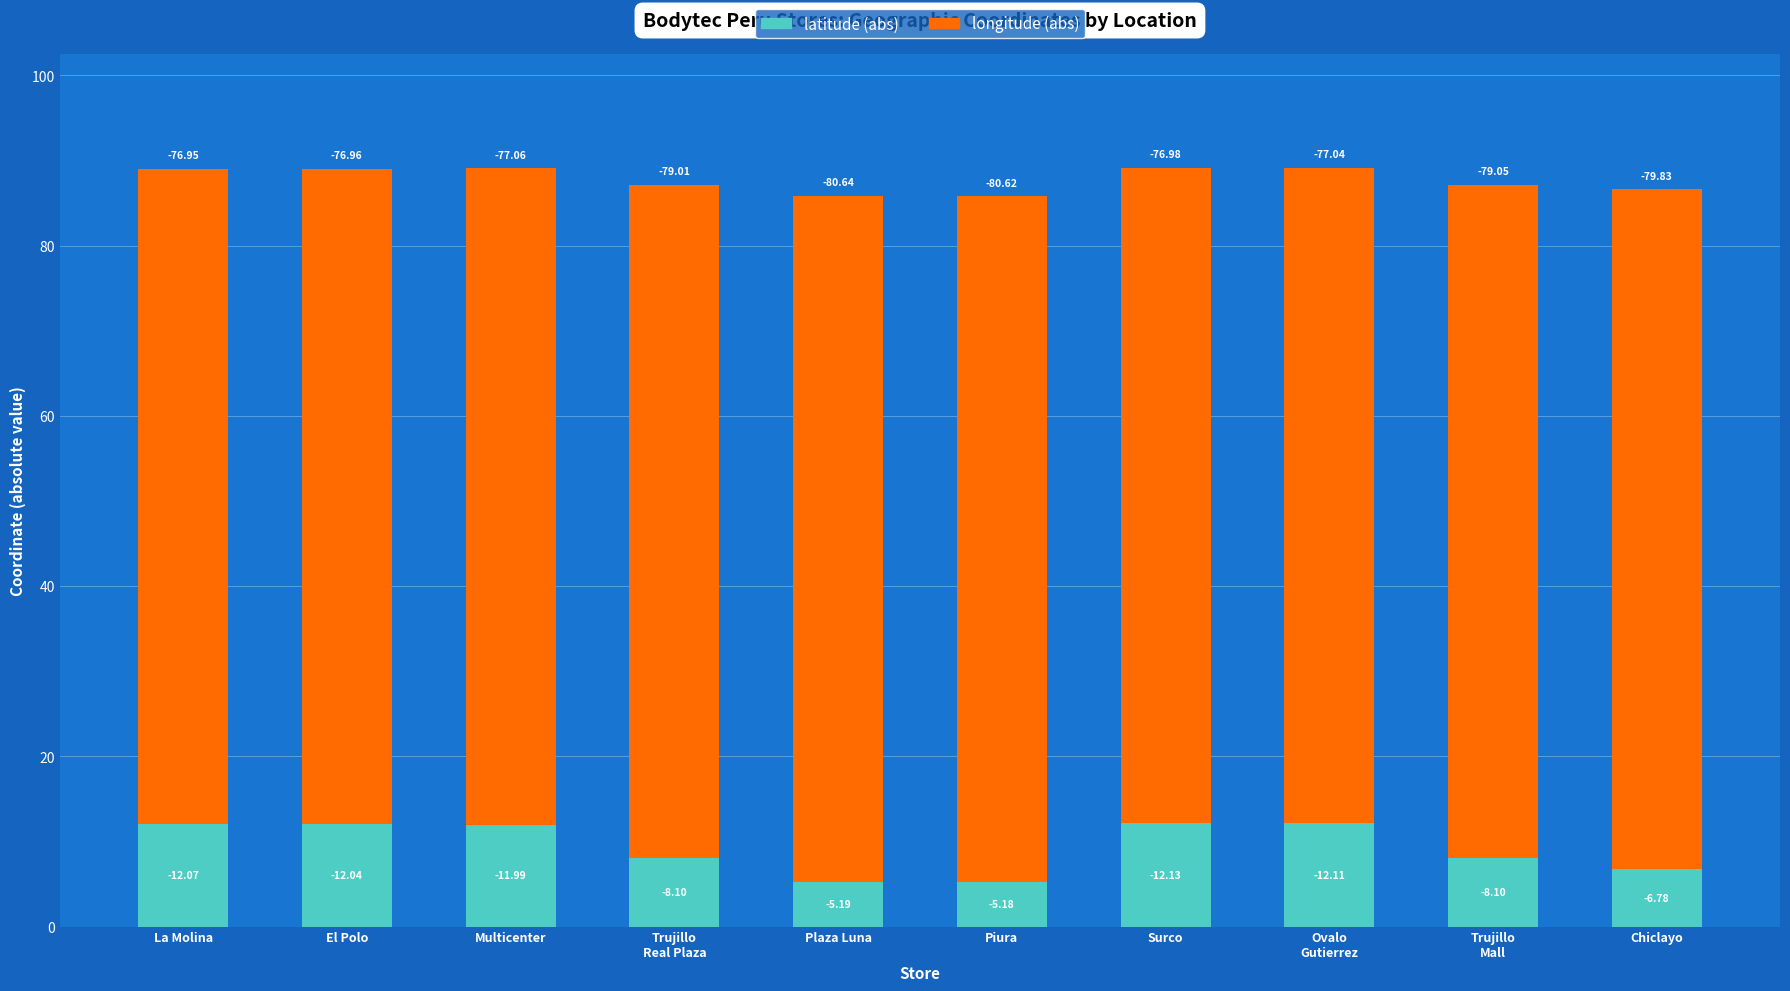

What position from the left is Trujillo
Mall?

9